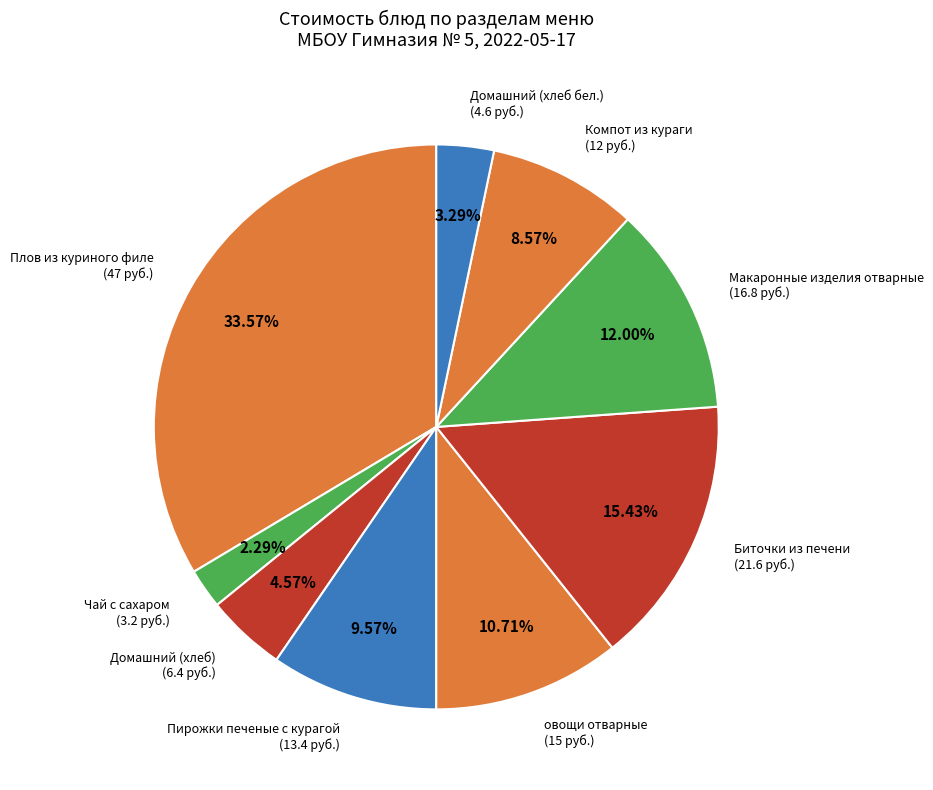

How many segments does this pie chart have?

9